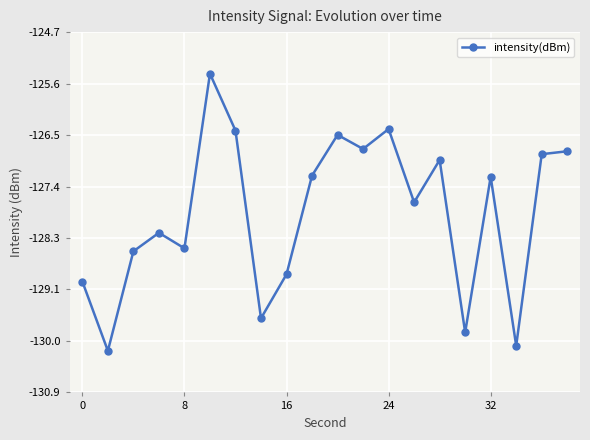

How many points are higher than both their immediate neighbors (excluding endpoints)?

6